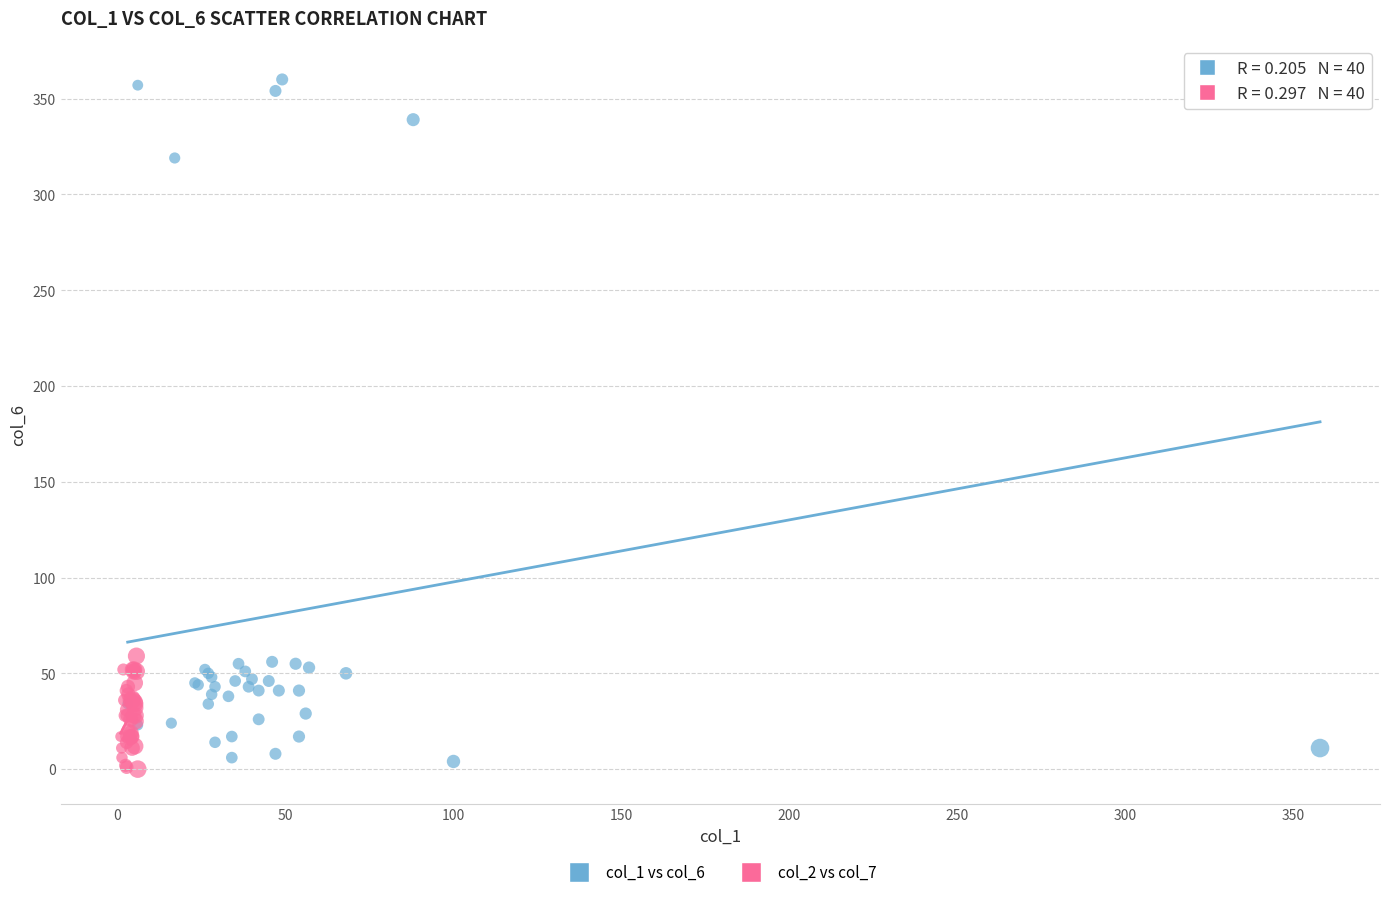

Which series has the largest Y range (max minus min)?

col_1 vs col_6